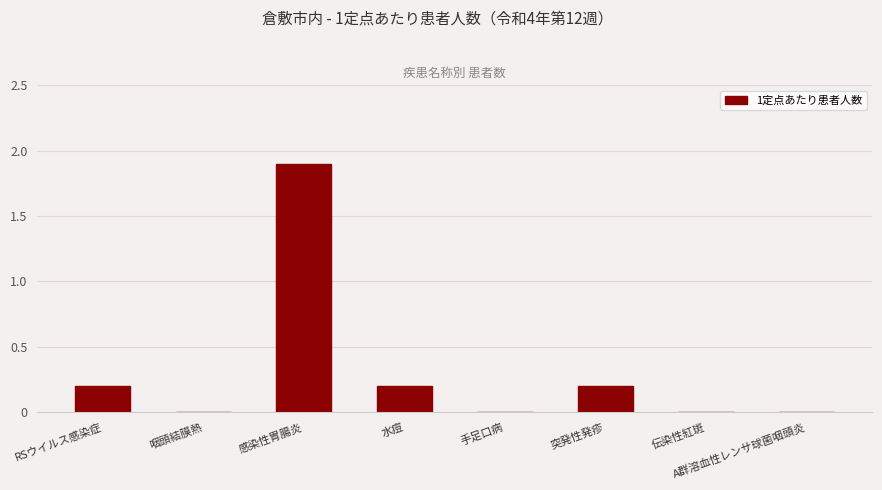

How many values are between 0 and 1?

7